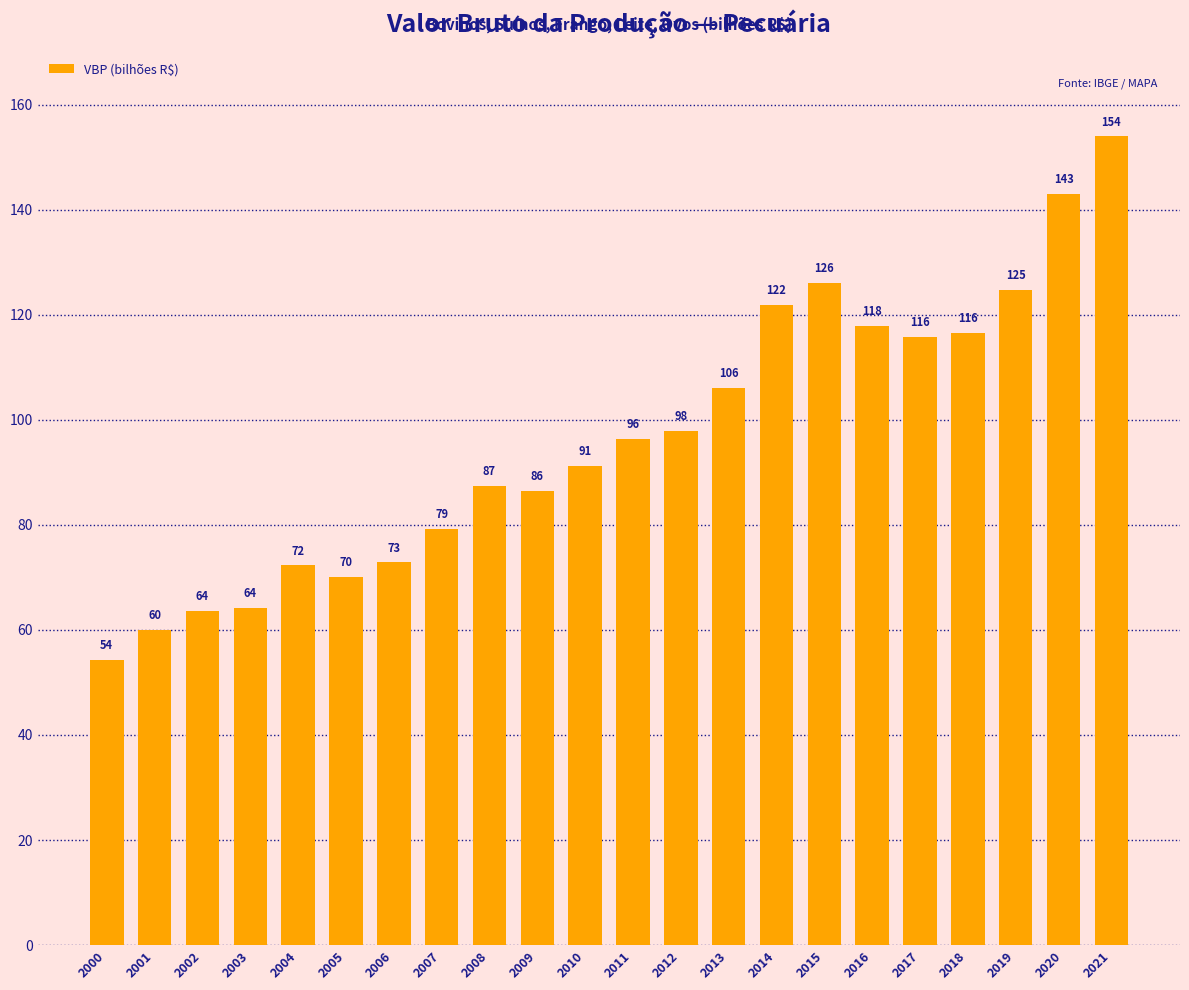

What is the sum of all values?

2121.5